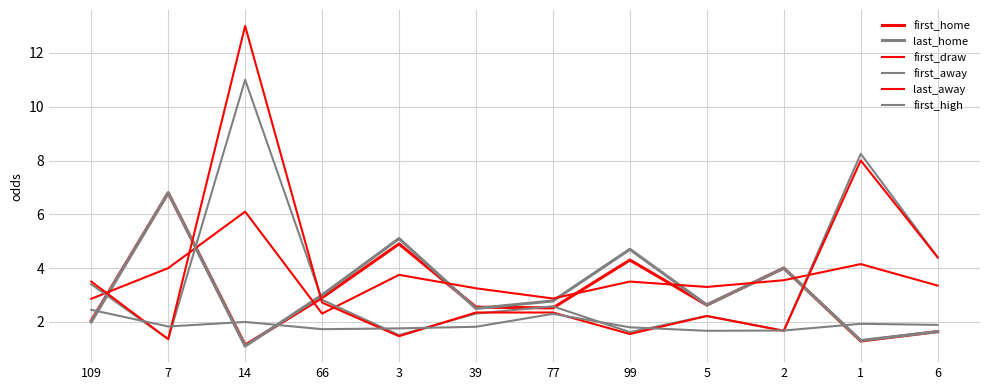

What is the difference between the first_home values at 6 and 39?

0.9